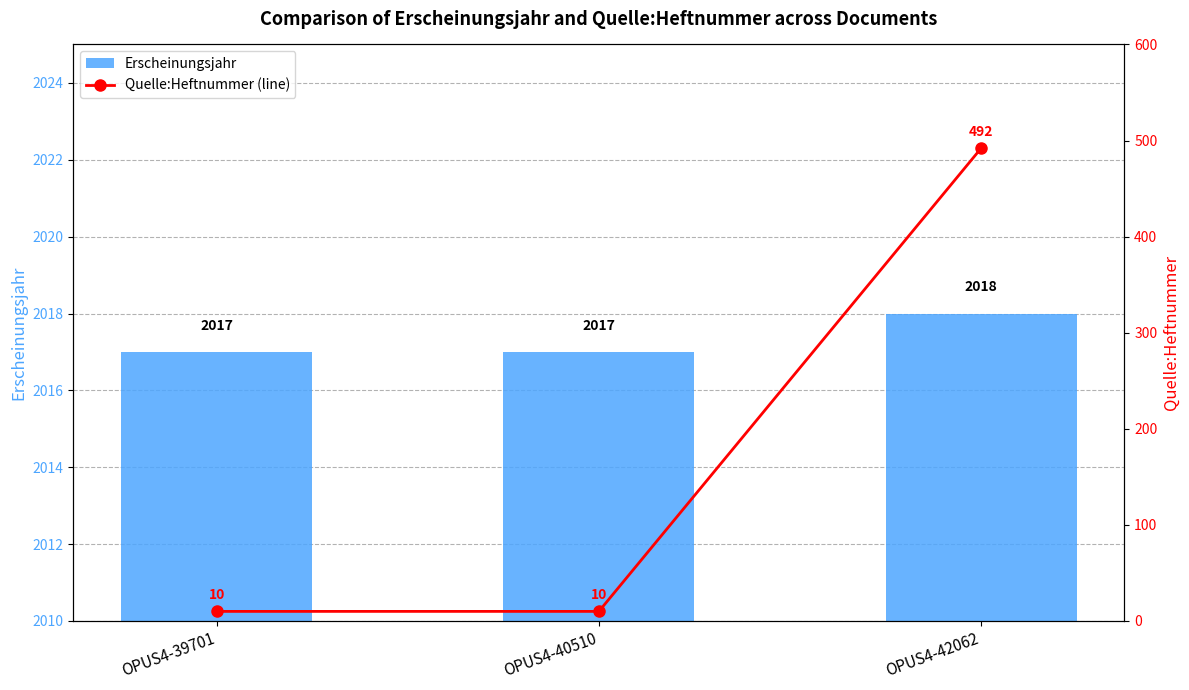

Between OPUS4-40510 and OPUS4-42062, which series saw the biggest shift?

Quelle:Heftnummer (line)